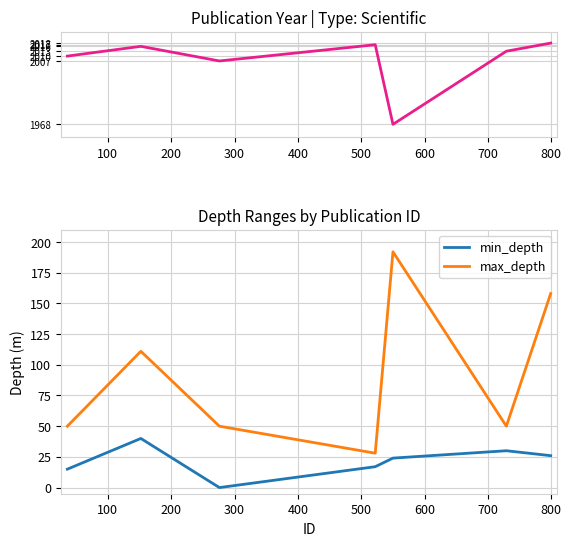

True or false: max_depth and min_depth cross at least once.

False